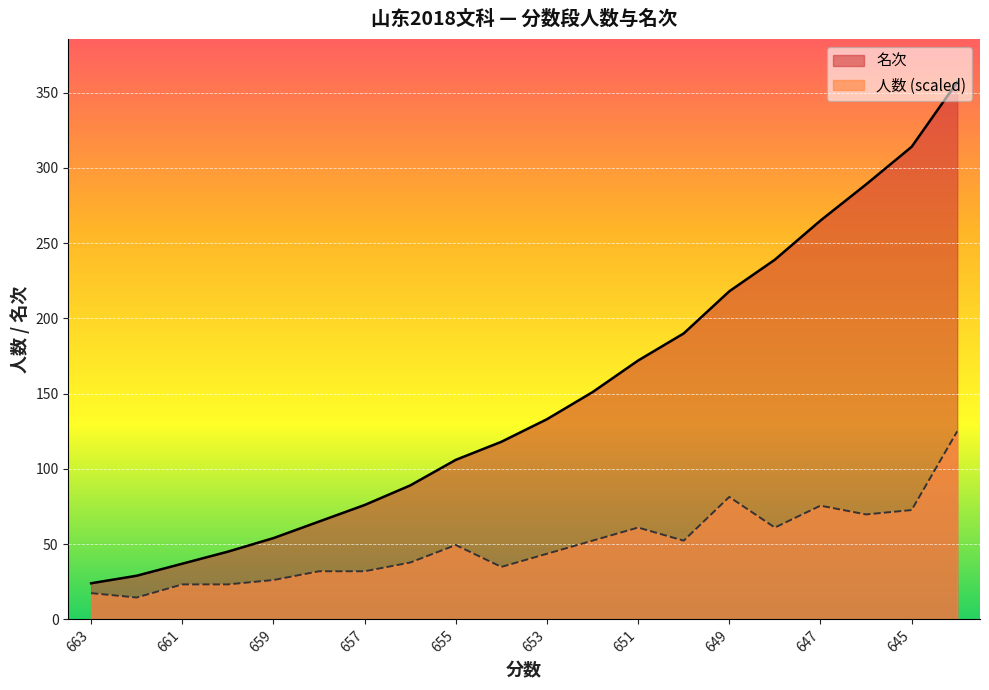

What is the value of the 人数 point at the 12th from the left?

52.3